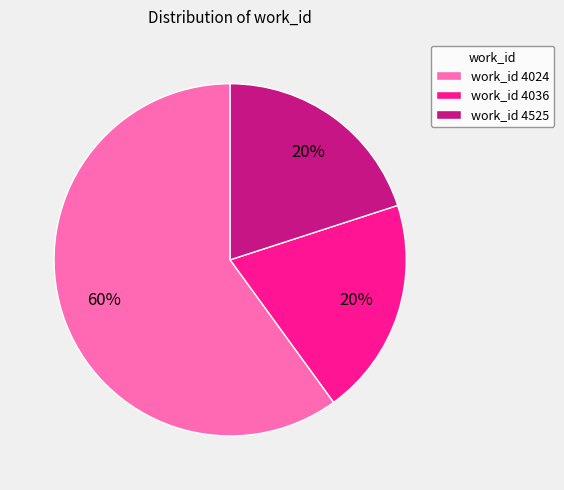

Which has a higher value, work_id 4024 or work_id 4525?

work_id 4024